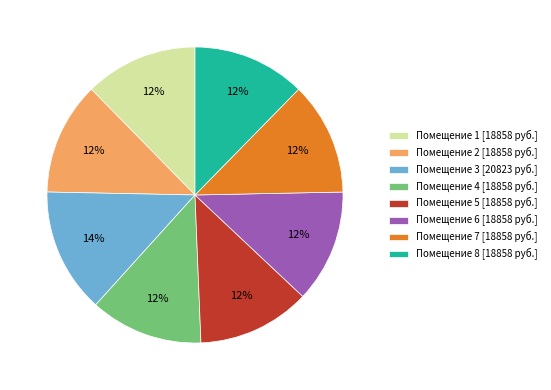

How many slices are in this pie chart?

8